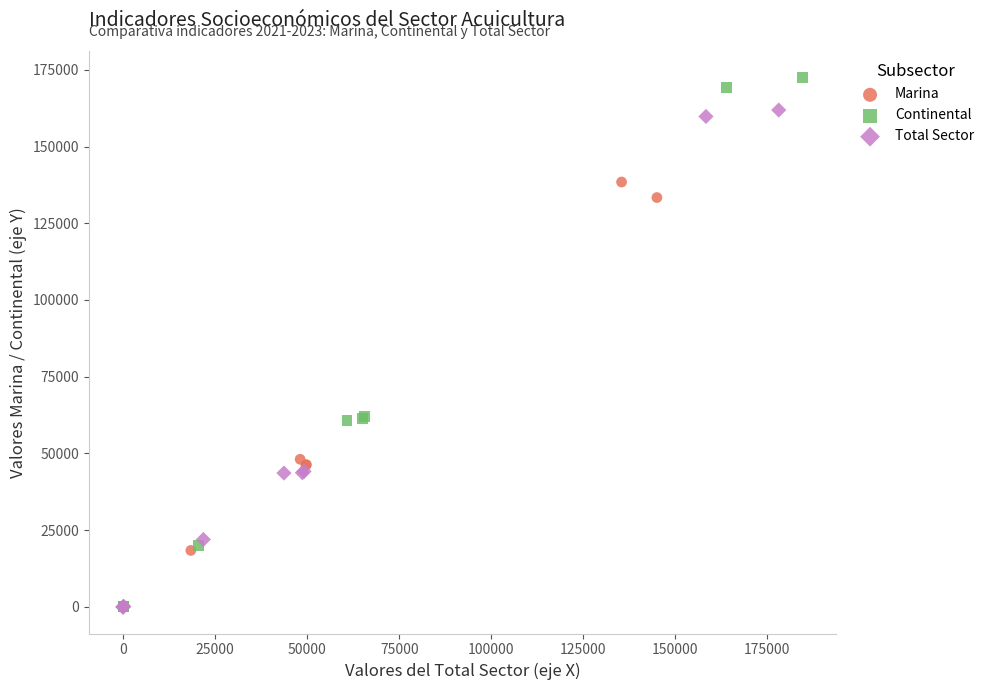

Which series has the widest spread of Y values?

Continental